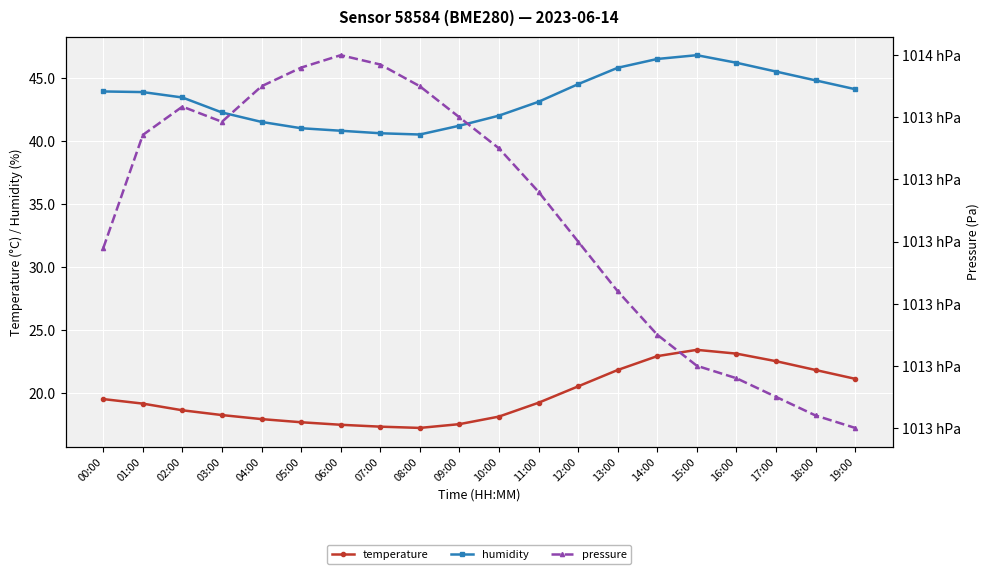

Rank the series by their maximum value, from highest to lowest.

pressure, humidity, temperature